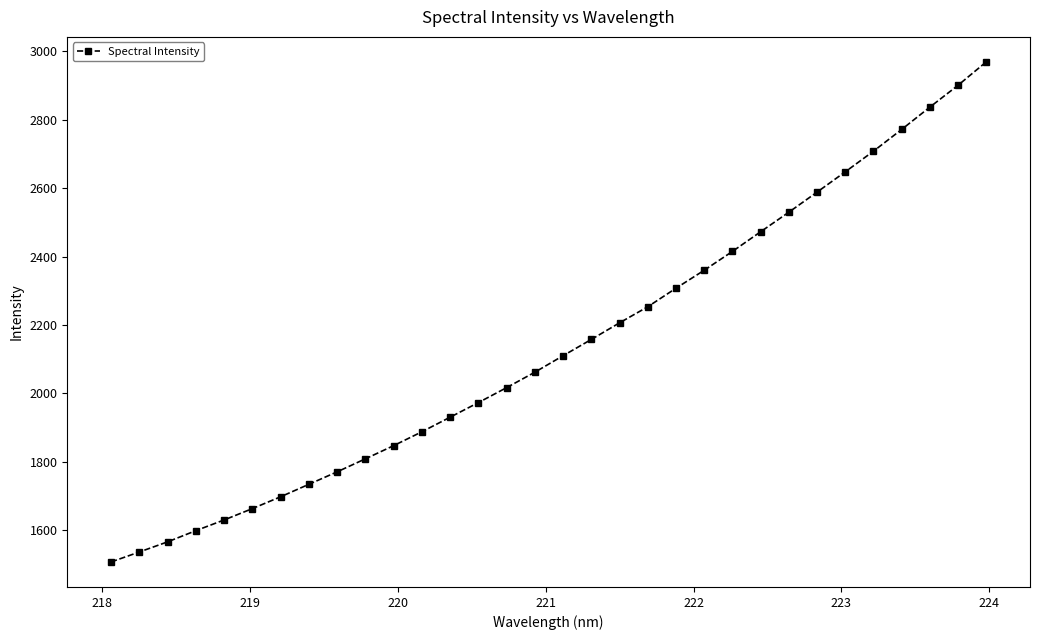

What is the difference between the maximum and minimum values?

1462.5